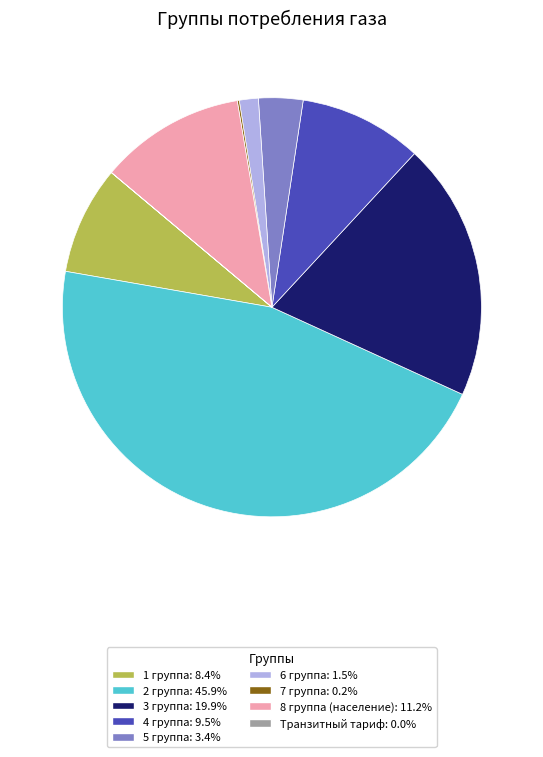

Approximately how many times larger is the value at 4 группа: 9.5% compared to 6 группа: 1.5%?

6.5